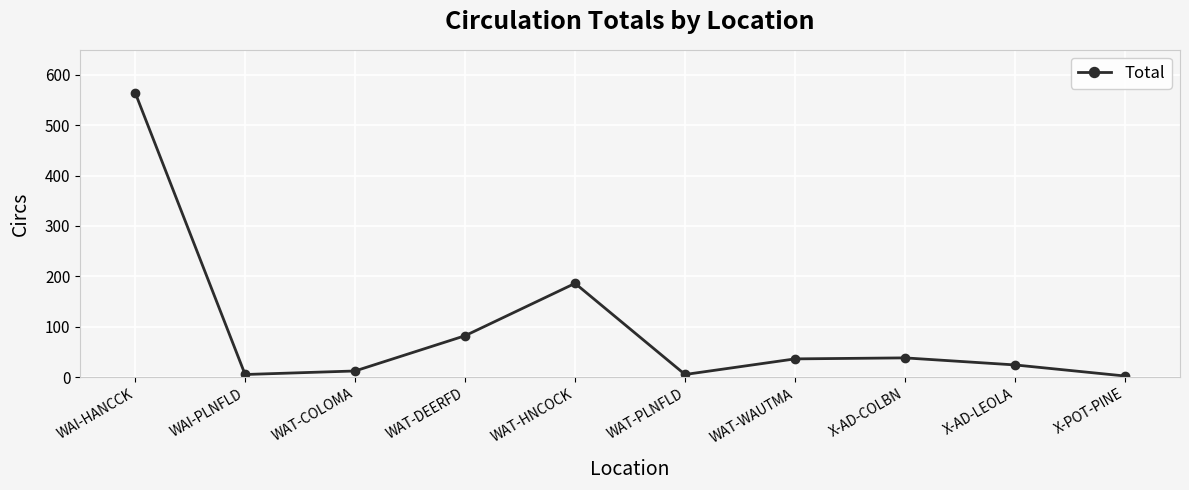

Read the value at X-AD-COLBN.

38